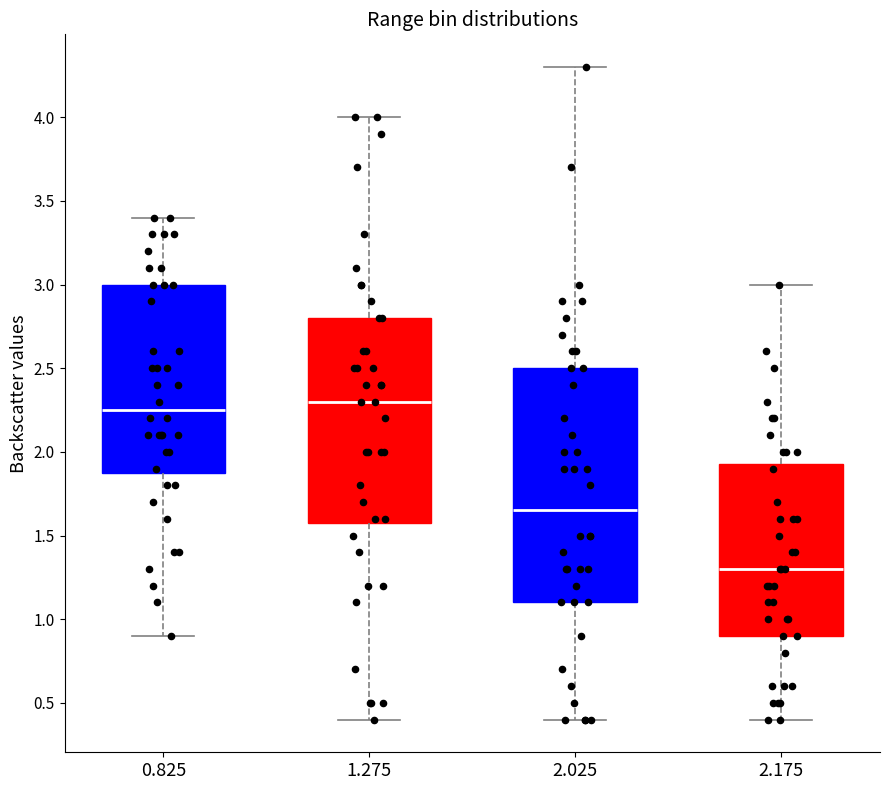

Comparing the boxes themselves (not the whiskers), which one is the tallest?

2.025